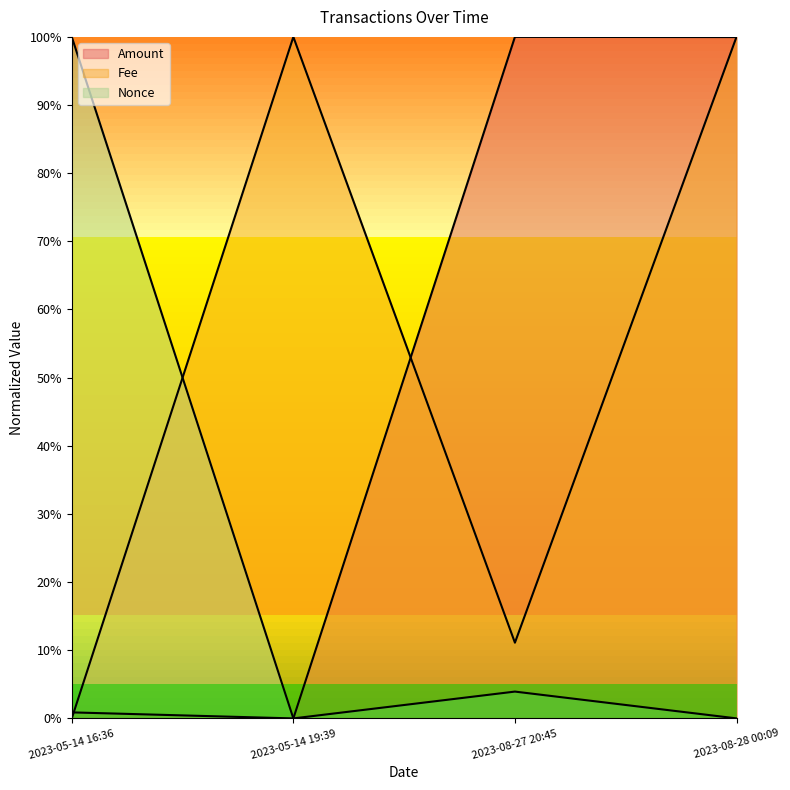

What are all the series names shown in the legend?

Amount, Fee, Nonce